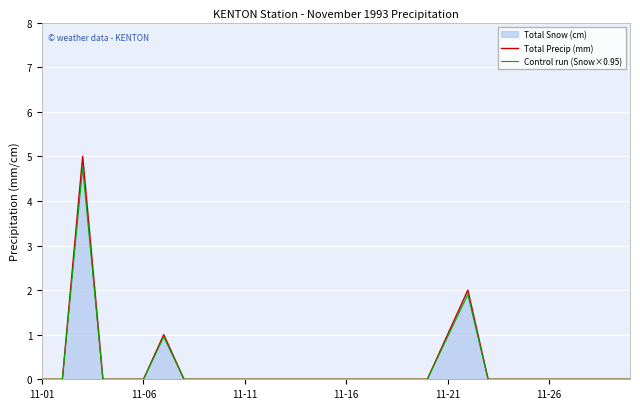

Which series has the largest range (max minus min)?

Total Precip (mm)